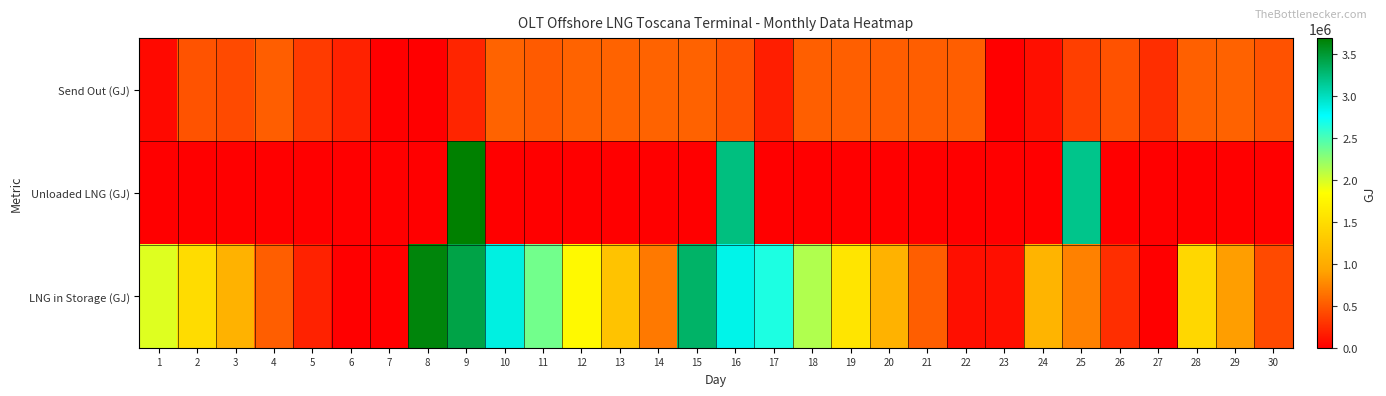

Reading left to right, extract all data points from this chart.

Send Out (GJ): 1=55846.3	2=473363.5	3=425185.3	4=532732.4	5=334353.5	6=200710.2	7=0.0	8=0.0	9=216104.2	10=558003.4	11=519566.1	12=558035.7	13=557976.9	14=558060.8	15=553800.5	16=467917.0	17=179916.7	18=536621.6	19=536633.8	20=532535.0	21=532593.5	22=532474.5	23=0.0	24=93169.3	25=360124.3	26=462849.3	27=266574.7	28=542259.8	29=552039.7	30=469072.9
Unloaded LNG (GJ): 1=0.0	2=0.0	3=0.0	4=0.0	5=0.0	6=0.0	7=0.0	8=0.0	9=3695457.0	10=0.0	11=0.0	12=0.0	13=0.0	14=0.0	15=0.0	16=3227706.5	17=0.0	18=0.0	19=0.0	20=0.0	21=0.0	22=0.0	23=0.0	24=0.0	25=3187329.3	26=0.0	27=0.0	28=0.0	29=0.0	30=0.0
LNG in Storage (GJ): 1=1963342.1	2=1490061.5	3=1064894.1	4=532167.6	5=197777.5	6=0.0	7=0.0	8=3648118.5	9=3432118.6	10=2874118.6	11=2354638.6	12=1796638.6	13=1238638.6	14=680638.6	15=3315876.1	16=2847876.1	17=2667876.1	18=2131273.2	19=1594670.2	20=1062115.9	21=529561.6	22=93169.3	23=93169.3	24=1086501.2	25=726501.2	26=263634.8	27=0.0	28=1440994.3	29=888940.2	30=419872.7